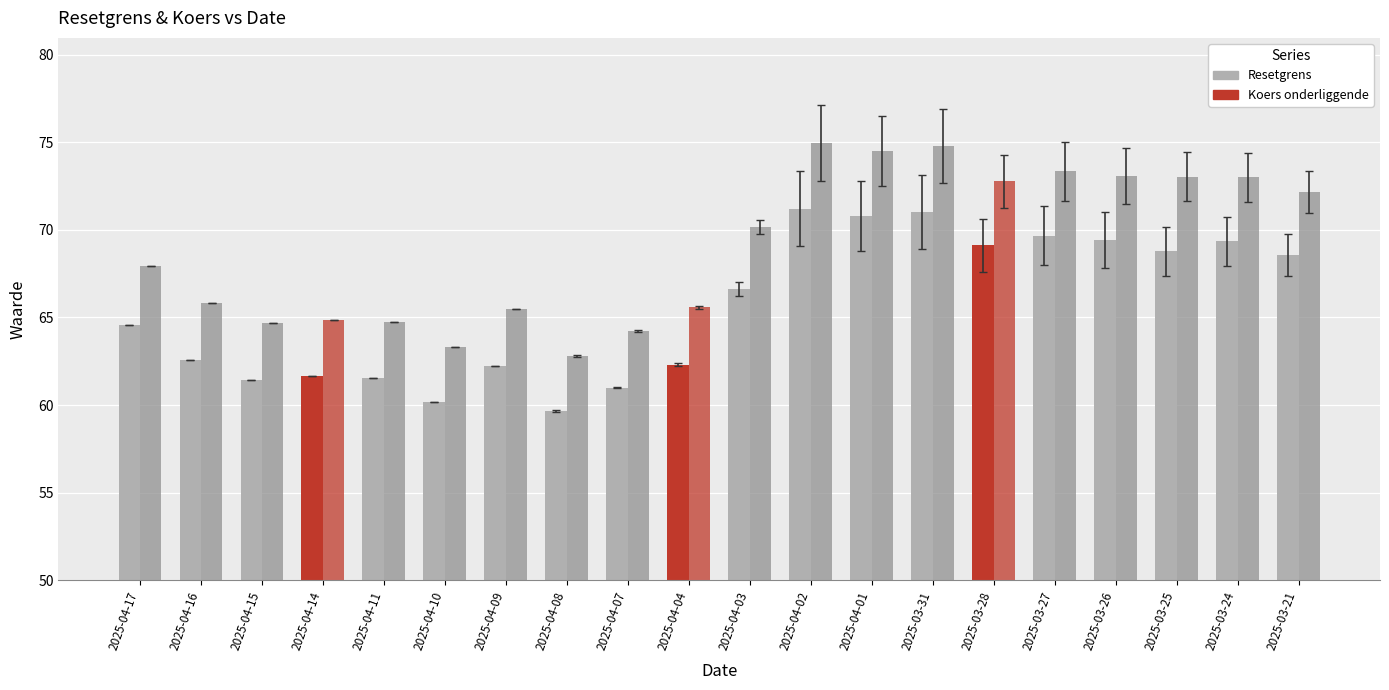

How many bars are there in total?

40